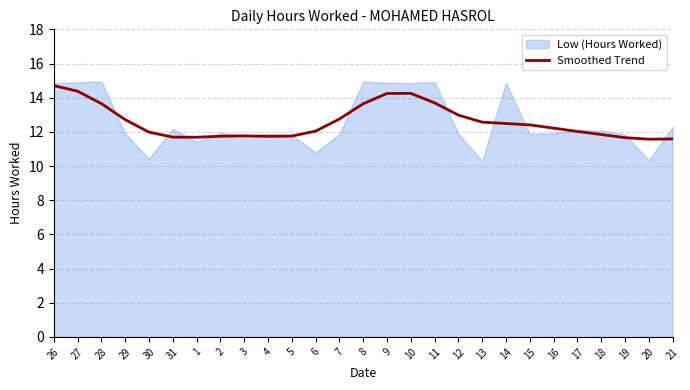

What is the lowest value of the Smoothed Trend series?

11.6